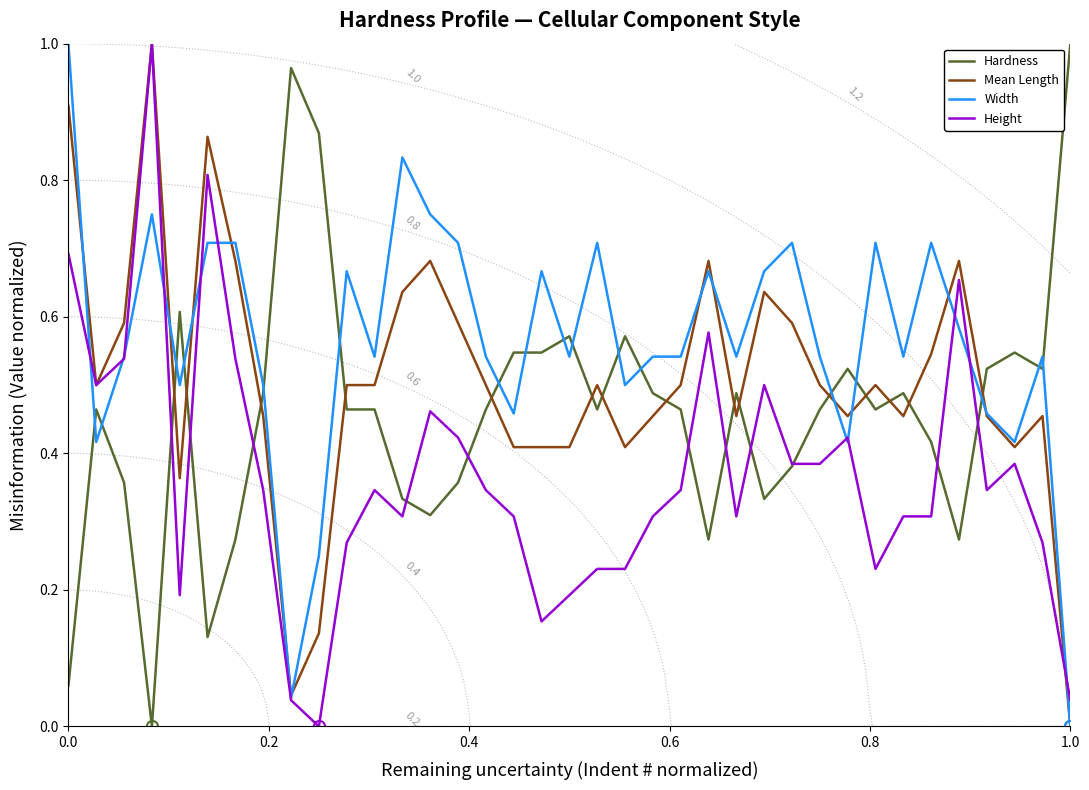

Which series has the widest spread of values?

Hardness